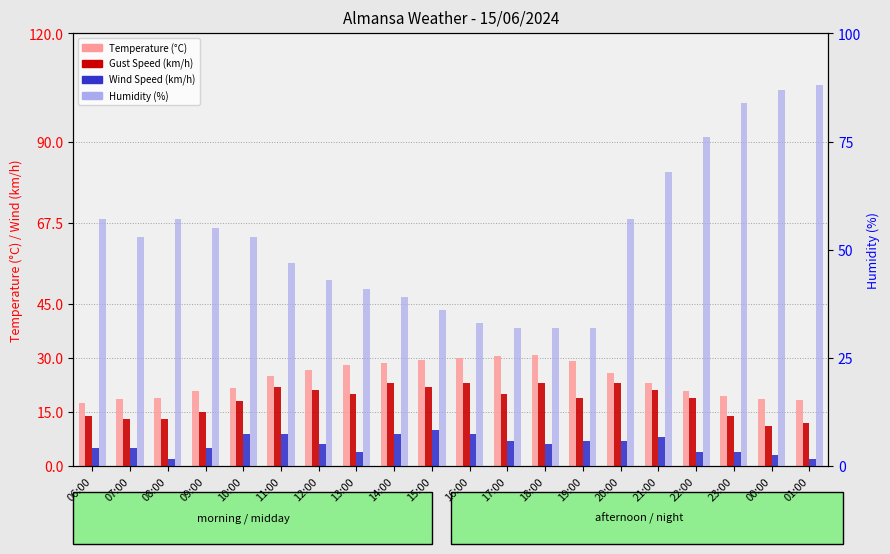

How many values in the Gust Speed (km/h) series exceed 20?

8